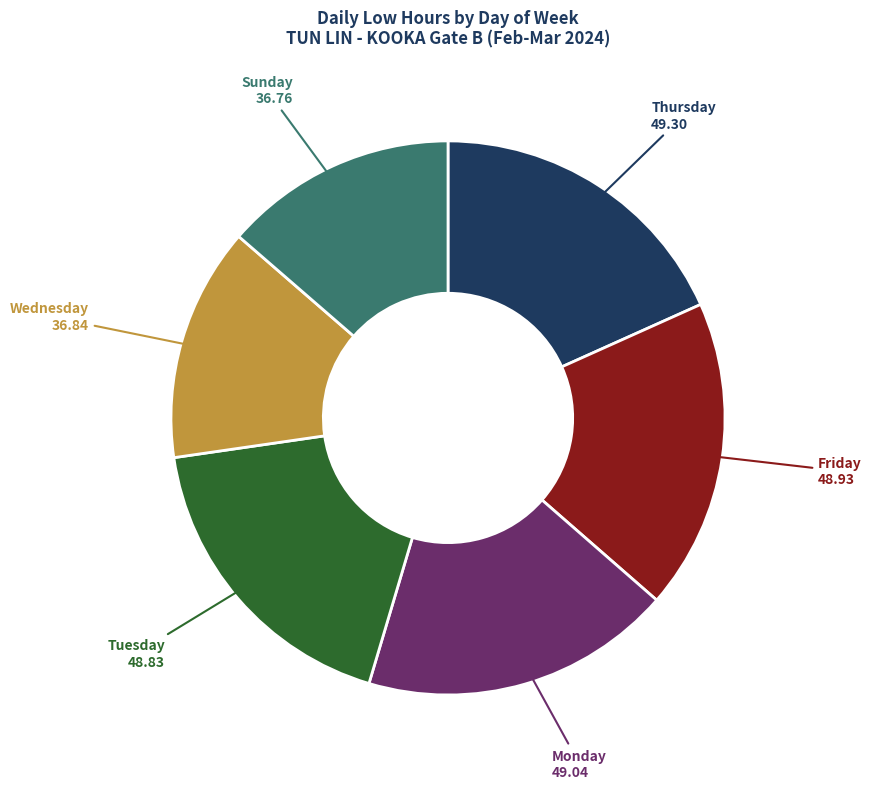

Which has a higher value, Friday or Wednesday?

Friday